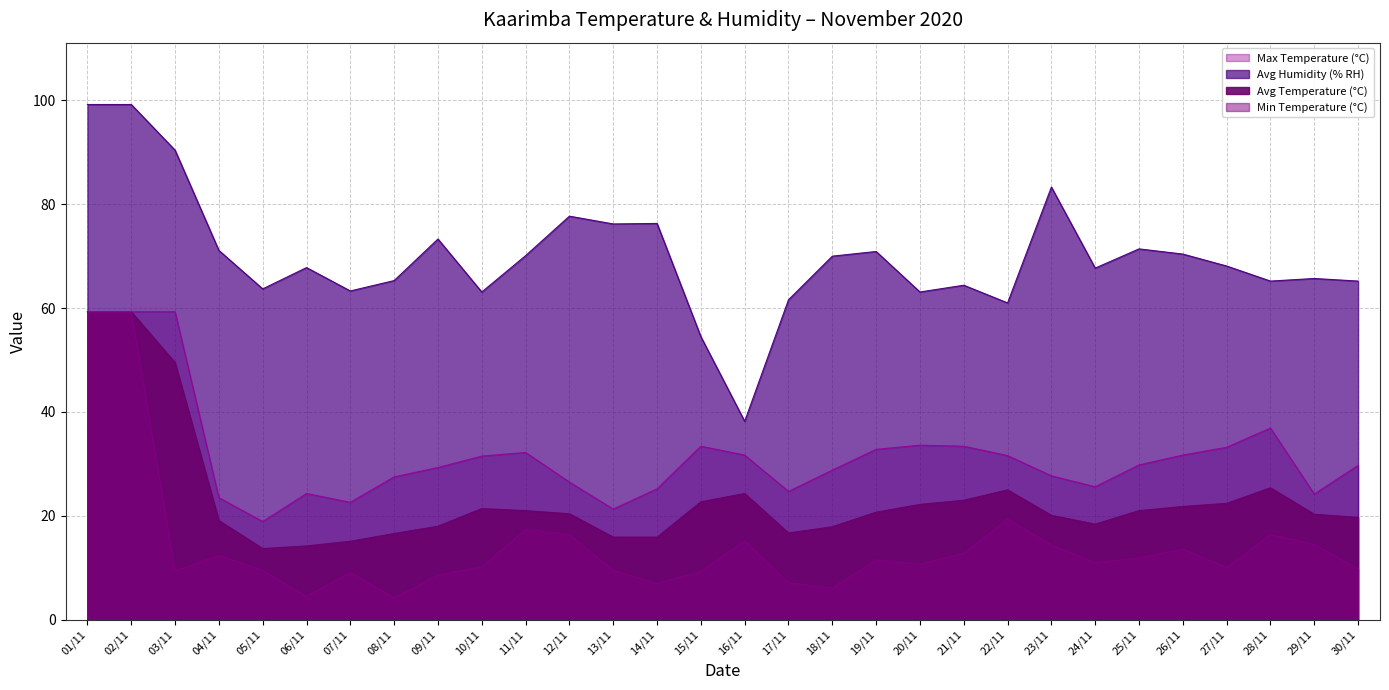

What is the difference between the Min Temperature (°C) values at 20/11 and 21/11?

2.1